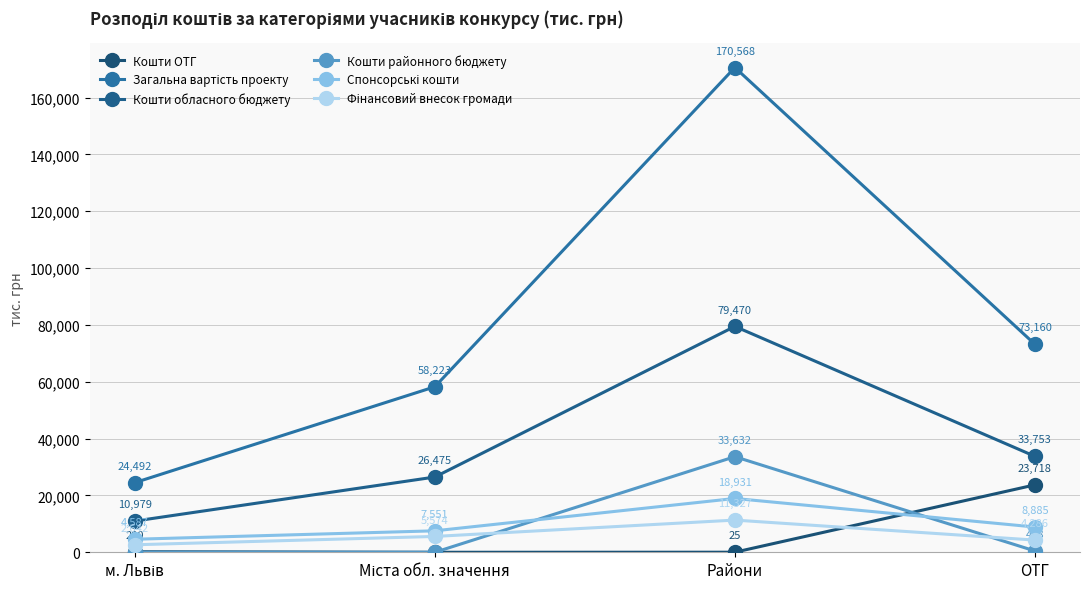

Which series changed the most between м. Львів and ОТГ?

Загальна вартість проекту